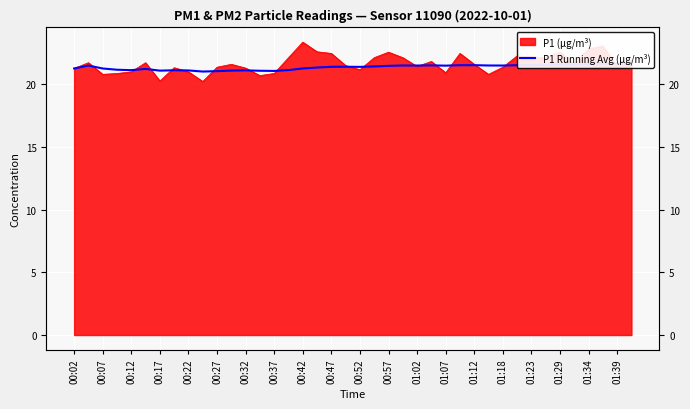

What is the sum of all values?

854.7